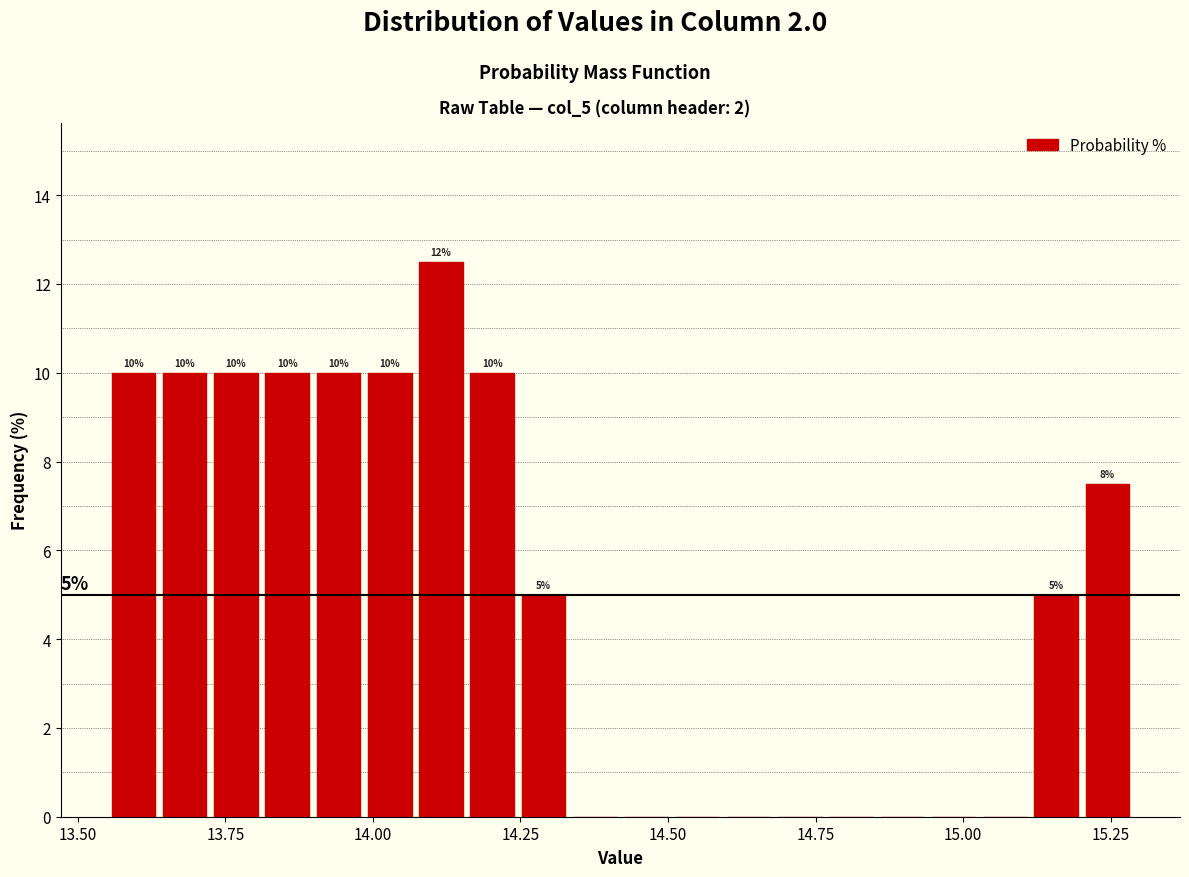

Read against the x-axis, roughly where is the centre of the tallest bar?

14.10